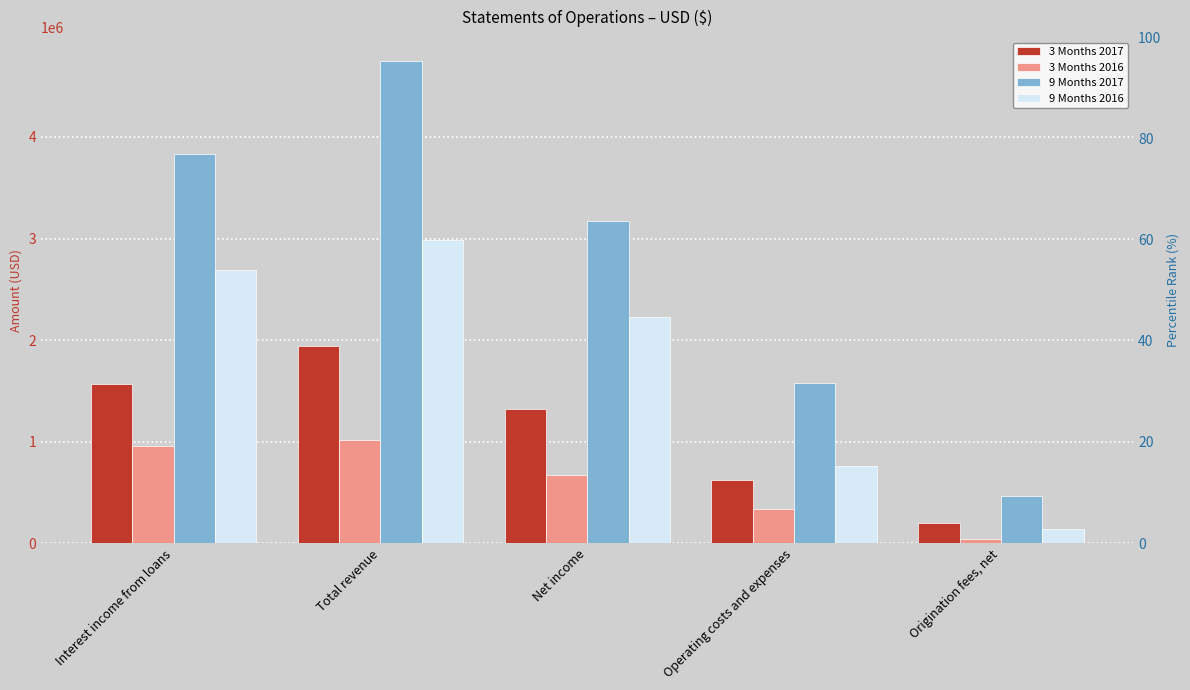

The 9 Months 2016 series shows 1298940 at Total revenue. True or false?

False